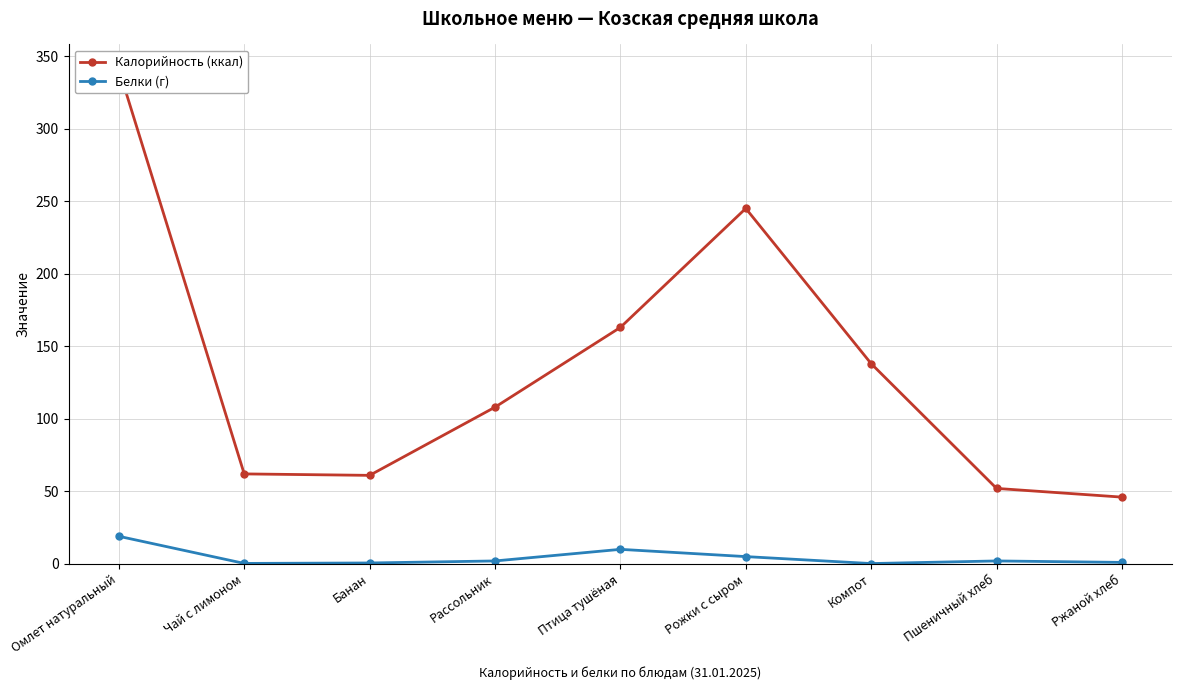

True or false: Белки (г) and Калорийность (ккал) intersect in this chart.

False